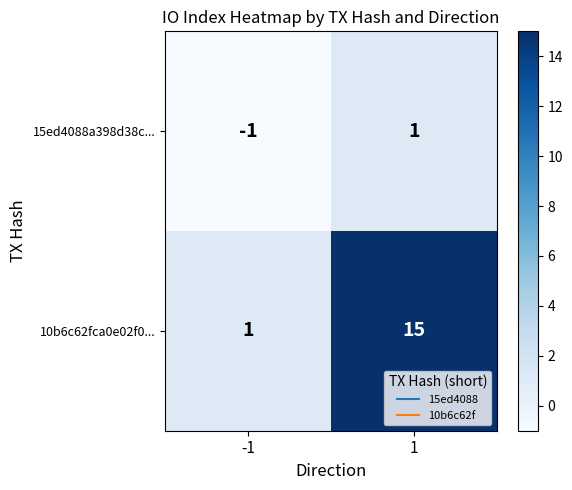

How many categories are shown in the chart?

2